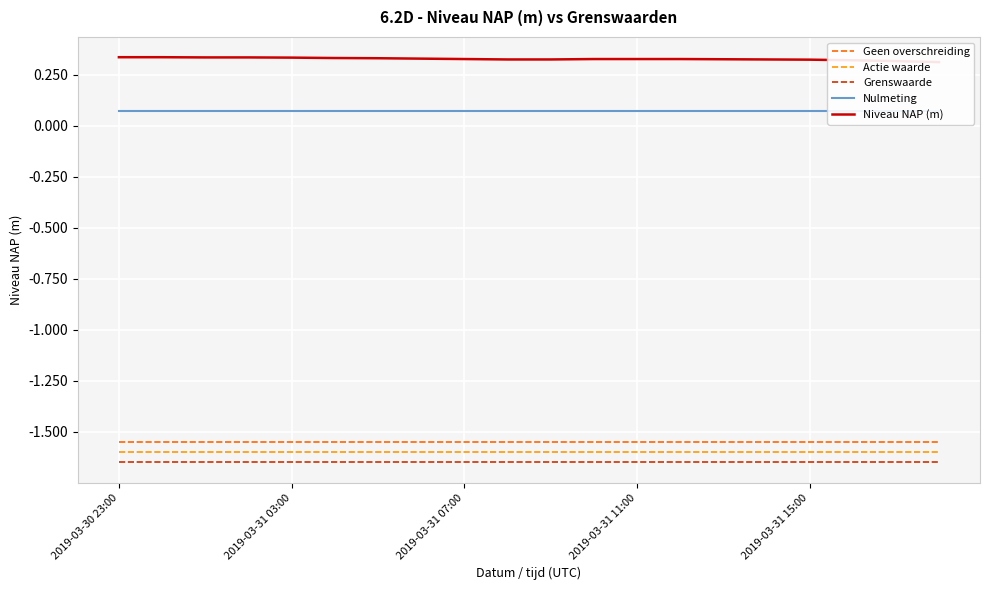

True or false: Grenswaarde has more than 0 points higher than both neighbors.

False